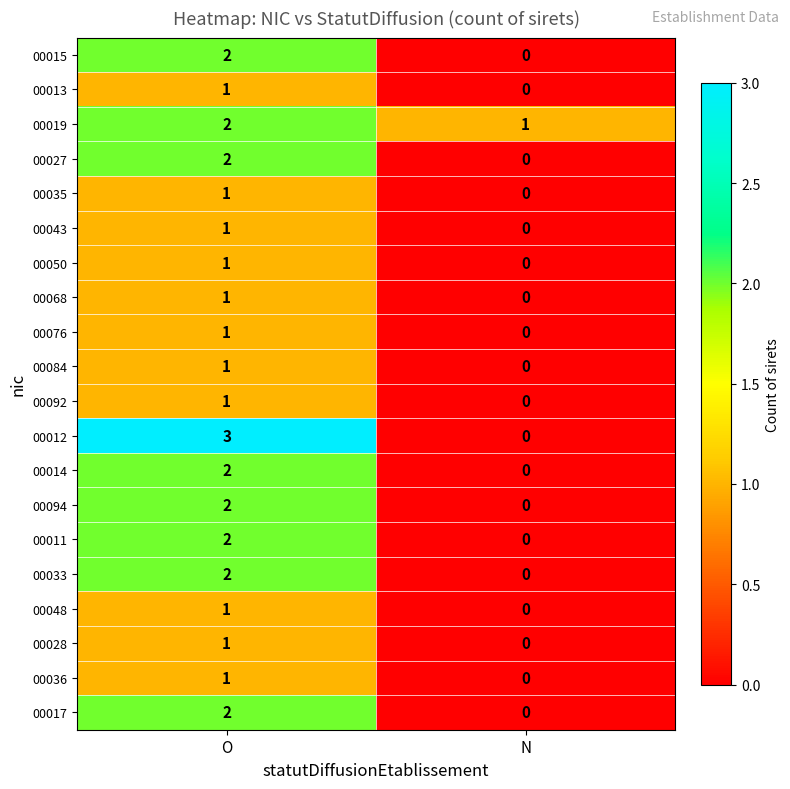

Where is 00012 nearest to the value 1?

N